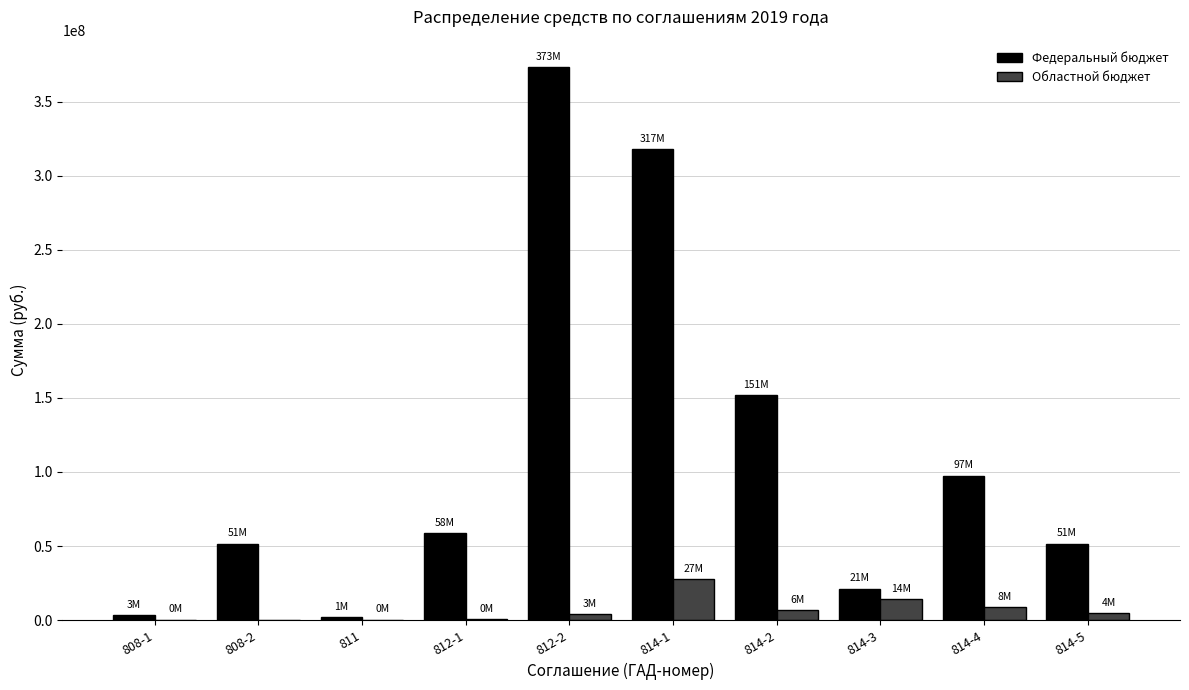

What is the total value across all series at 808-1?

3622410